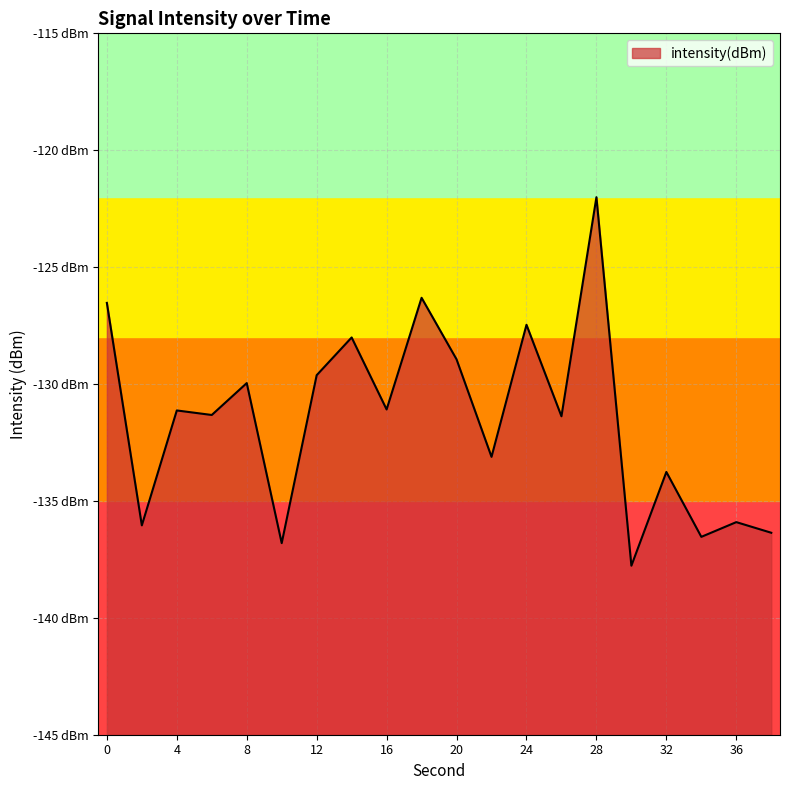

At which category does the data reach its first local valley?

2